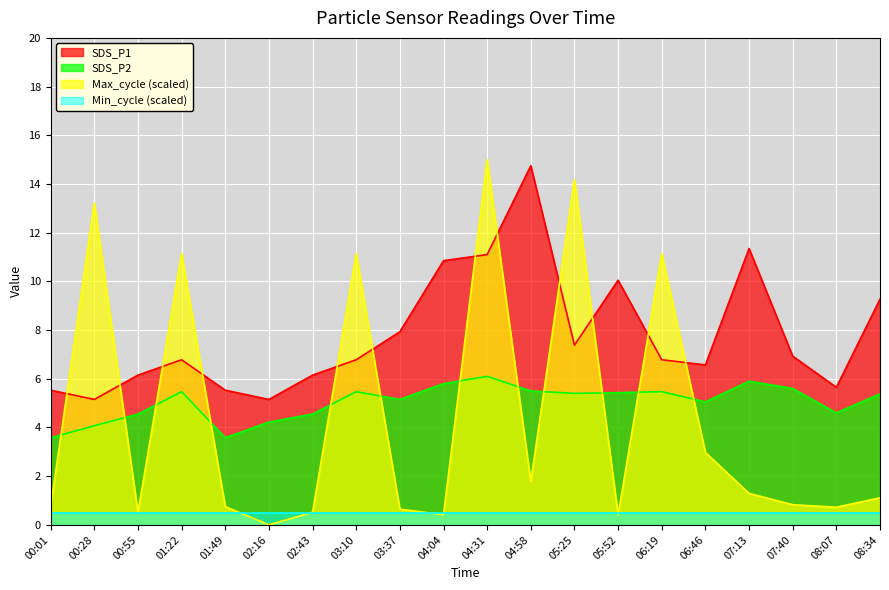

What is the spread (max minus min) of values at 07:40?

6.4